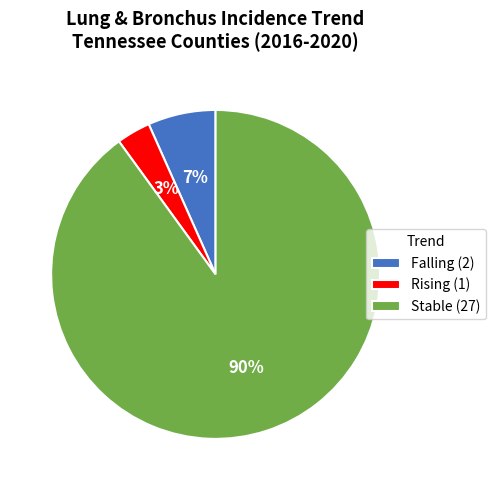

To the nearest percent, what is the difference between the largest and smallest slice percentages?

87%